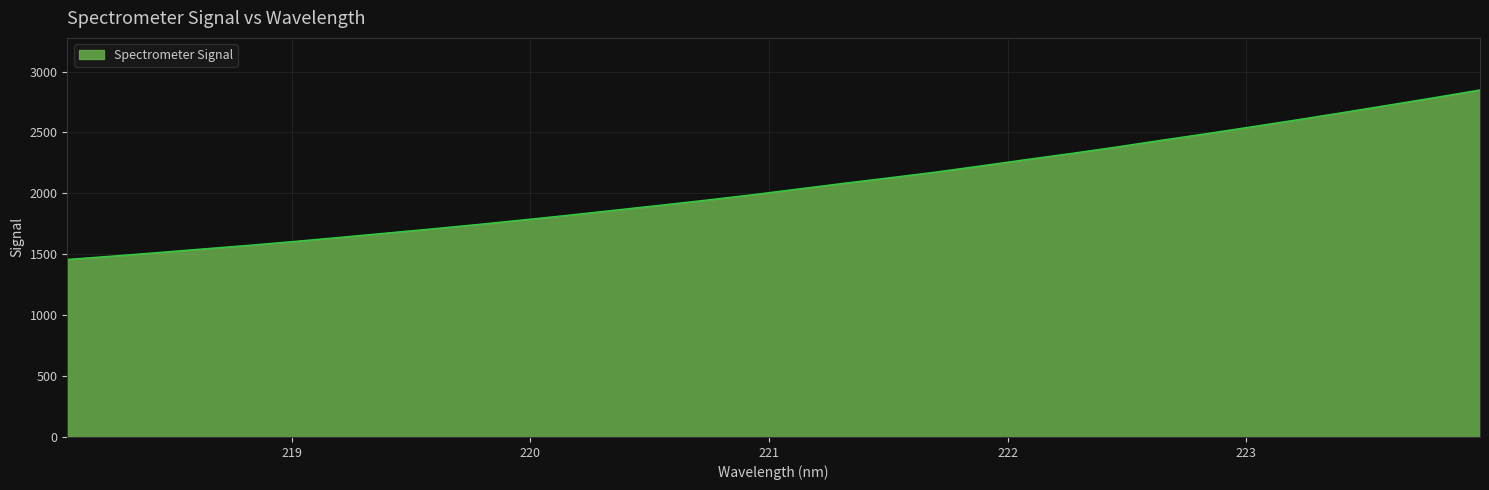

What is the greatest value displayed?

2849.1